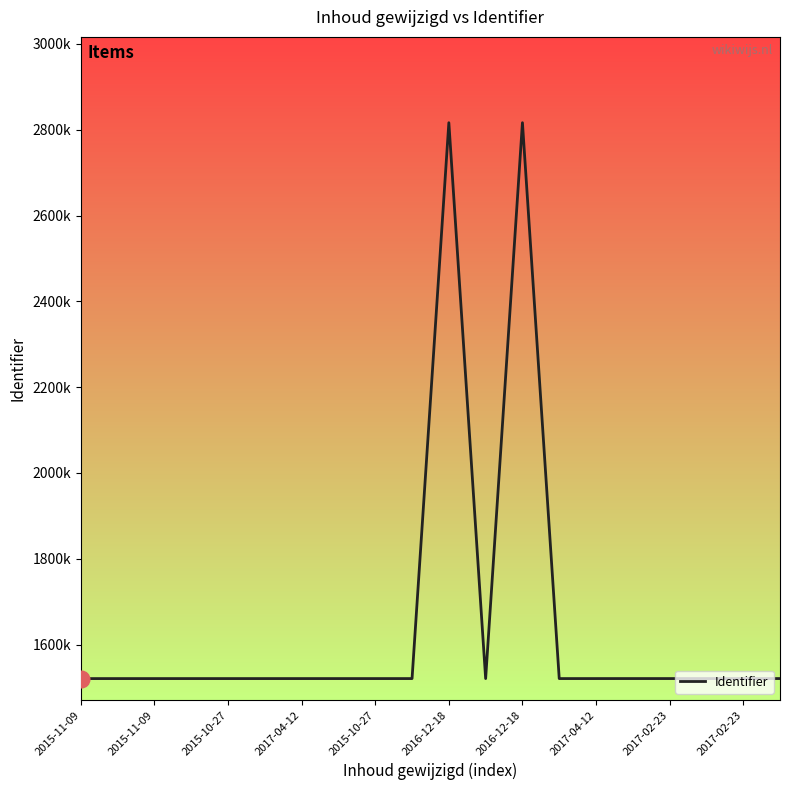

Does the chart have visible grid lines?

No